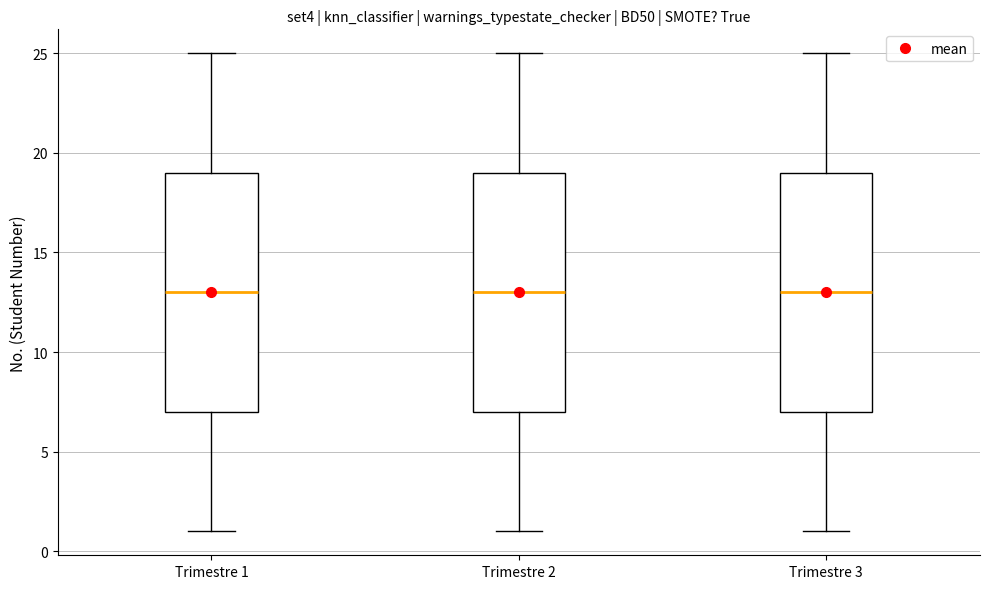

Reading left to right, read every box against the y-axis: the position of its median line, the range the box covers, and the ends of its whiskers. The values are not printed on the chart, so give them approximately, as read against the axis.

Trimestre 1: median 13, box 7 to 19, whiskers 1 to 25
Trimestre 2: median 13, box 7 to 19, whiskers 1 to 25
Trimestre 3: median 13, box 7 to 19, whiskers 1 to 25